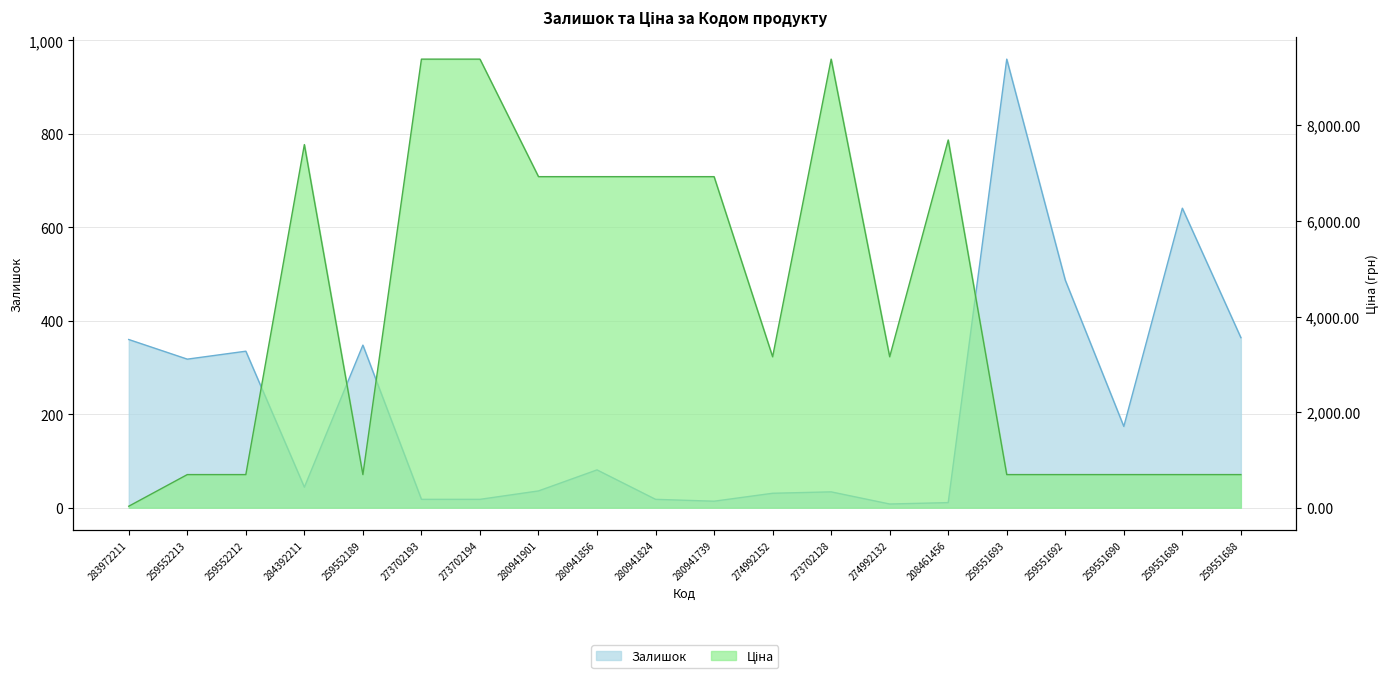

Reading right to left, what are all the values shown in this chart?

Залишок: 364.0	641.0	174.0	487.0	960.0	11.0	8.0	34.0	31.0	14.0	18.0	81.0	36.0	18.0	18.0	348.0	44.0	335.0	318.0	360.0
Ціна: 693.7	693.7	693.7	693.7	693.7	7693.1	3157.9	9384.0	3157.9	6925.7	6925.7	6925.7	6925.7	9384.0	9384.0	693.7	7596.5	693.7	693.7	32.0